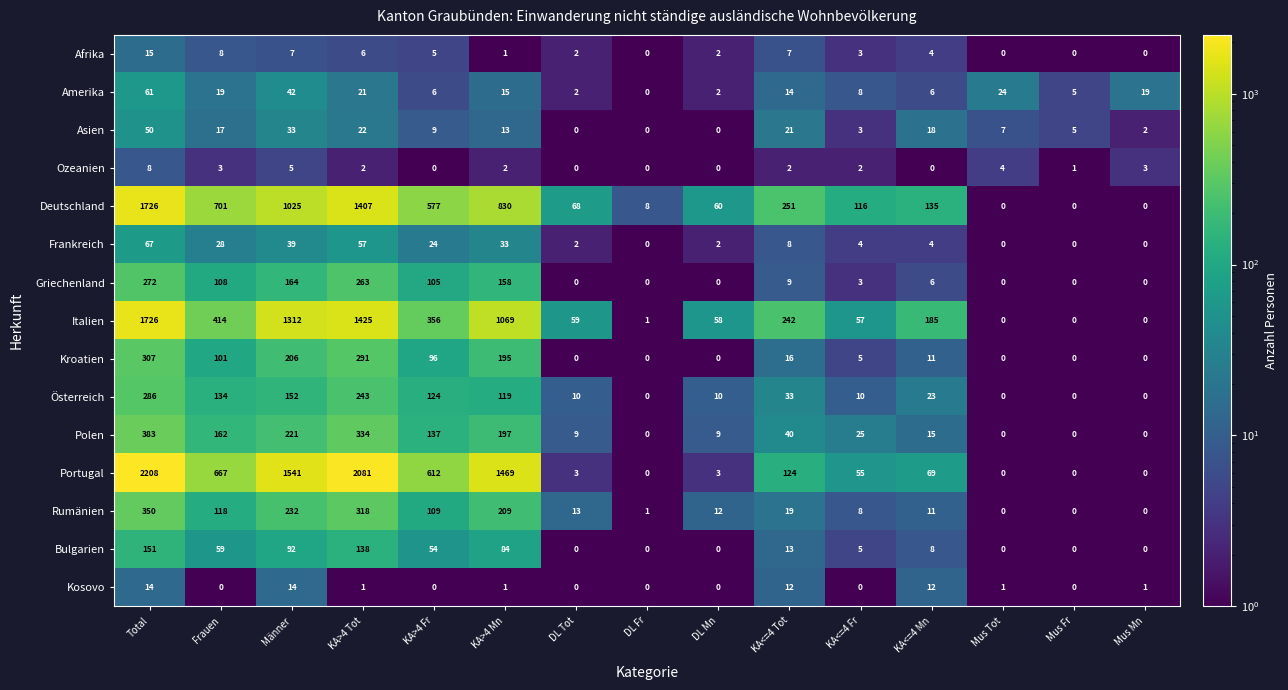

What is the difference between the Ozeanien values at DL Fr and Total?

8